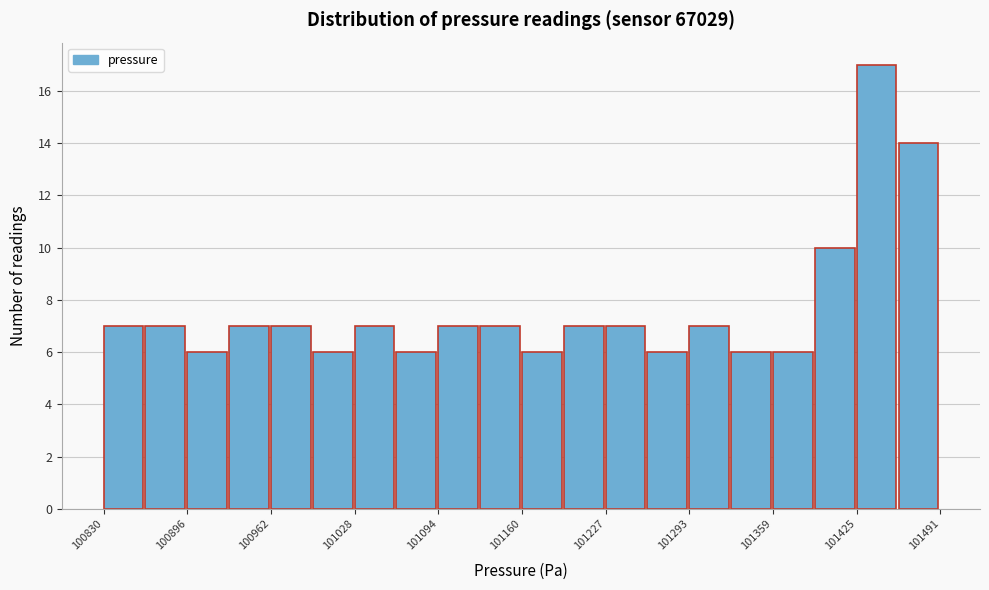

Around what value on the x-axis is the tallest bar? Give the approximate position of its centre, as read against the axis.

101440